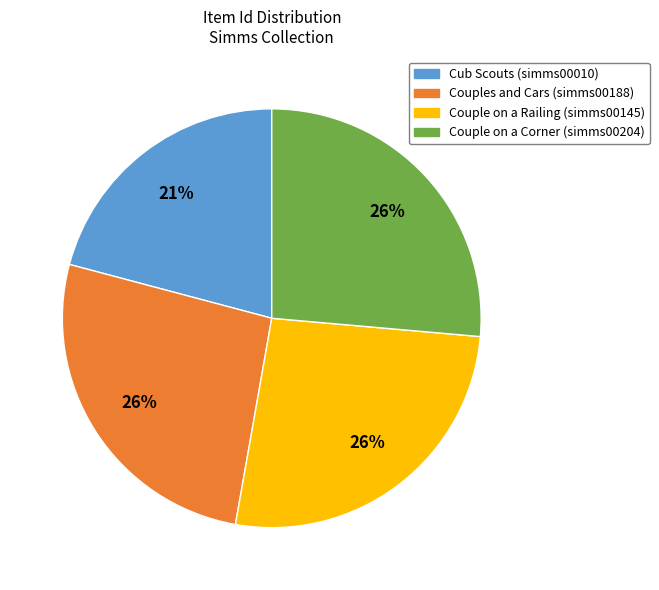

What is the ratio of the value at Couple on a Railing (simms00145) to the value at Couple on a Corner (simms00204)?

1.0